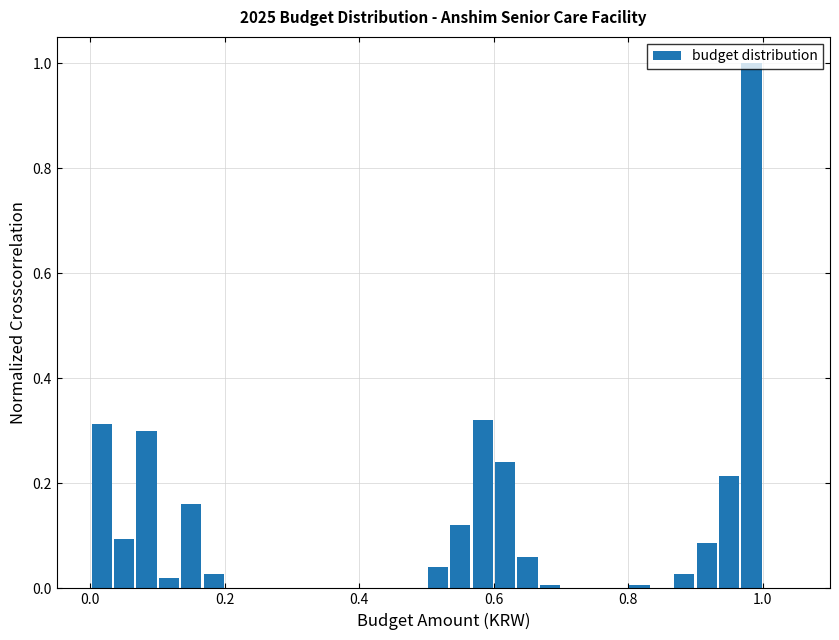

Around what value on the x-axis is the tallest bar? Give the approximate position of its centre, as read against the axis.

0.98